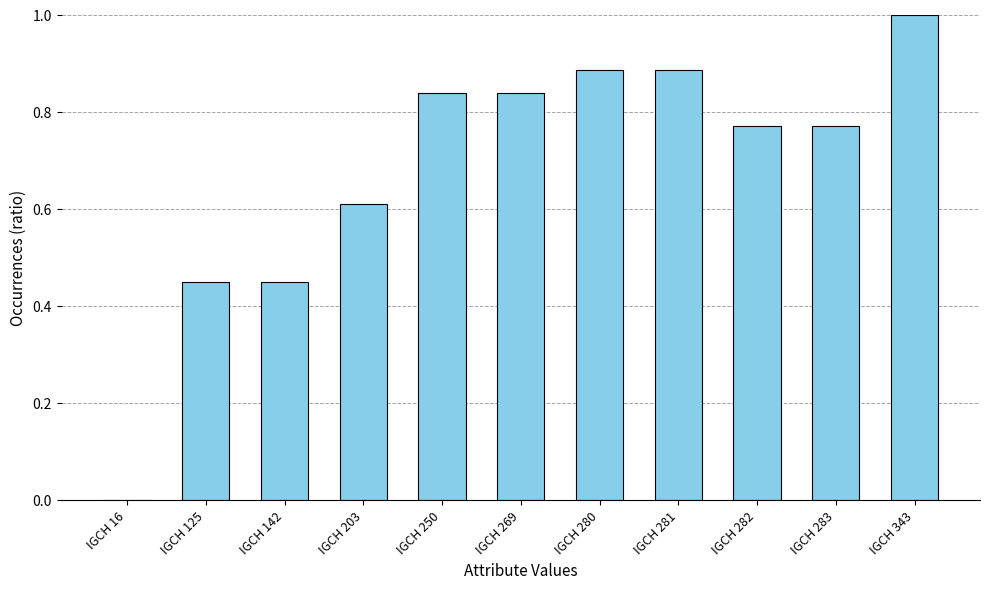

At which category does the chart reach its peak across all series?

IGCH 343